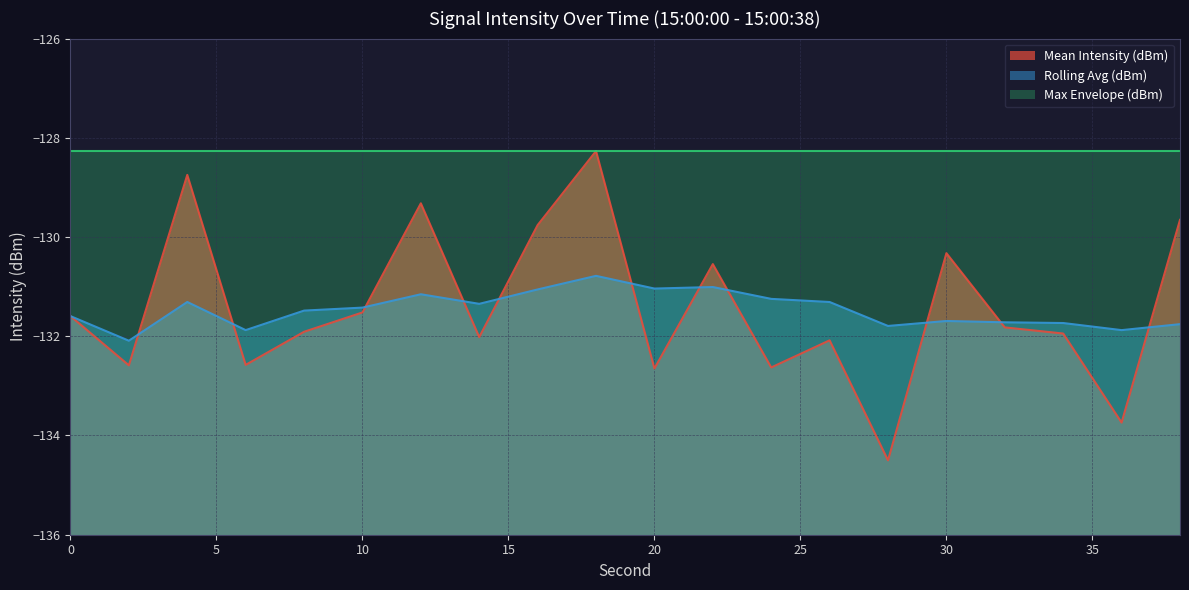

What are all the series names shown in the legend?

Mean Intensity (dBm), Rolling Avg (dBm), Max Envelope (dBm)